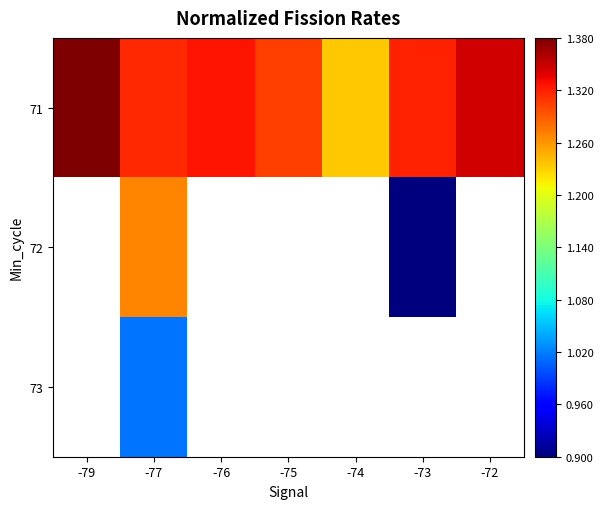

Rank the categories by 71 value from lowest to highest.

-74, -75, -77, -73, -76, -72, -79